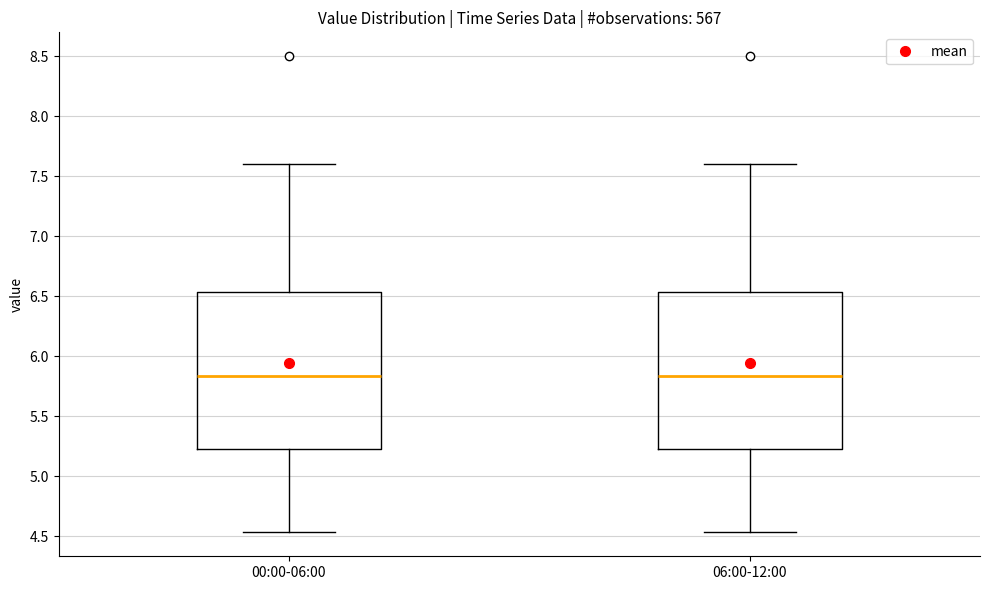

Reading left to right, transcribe this box plot: for each box, give where its median line is, the range the box spans, and where its two whiskers end, as read against the y-axis. The values are not printed on the chart, so give them approximately, as read against the axis.

00:00-06:00: median 5.85, box 5.20 to 6.55, whiskers 4.55 to 7.60
06:00-12:00: median 5.85, box 5.20 to 6.55, whiskers 4.55 to 7.60